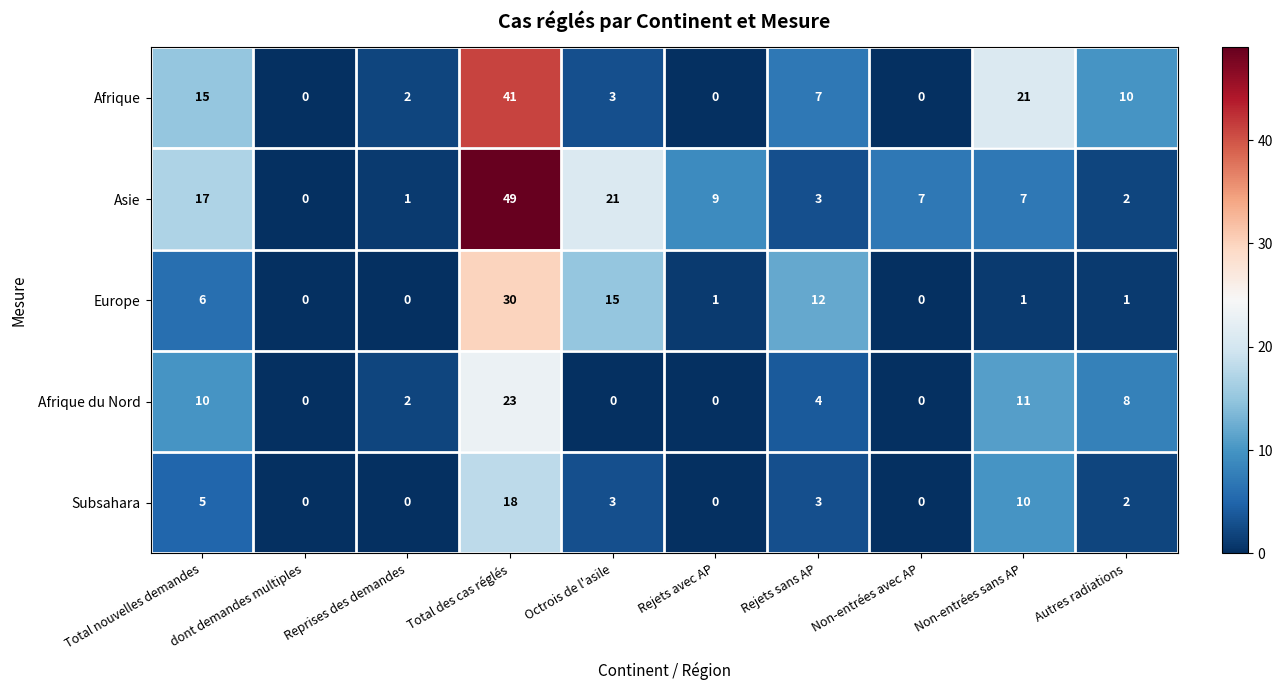

Rank the series by their maximum value, from highest to lowest.

Asie, Afrique, Europe, Afrique du Nord, Subsahara